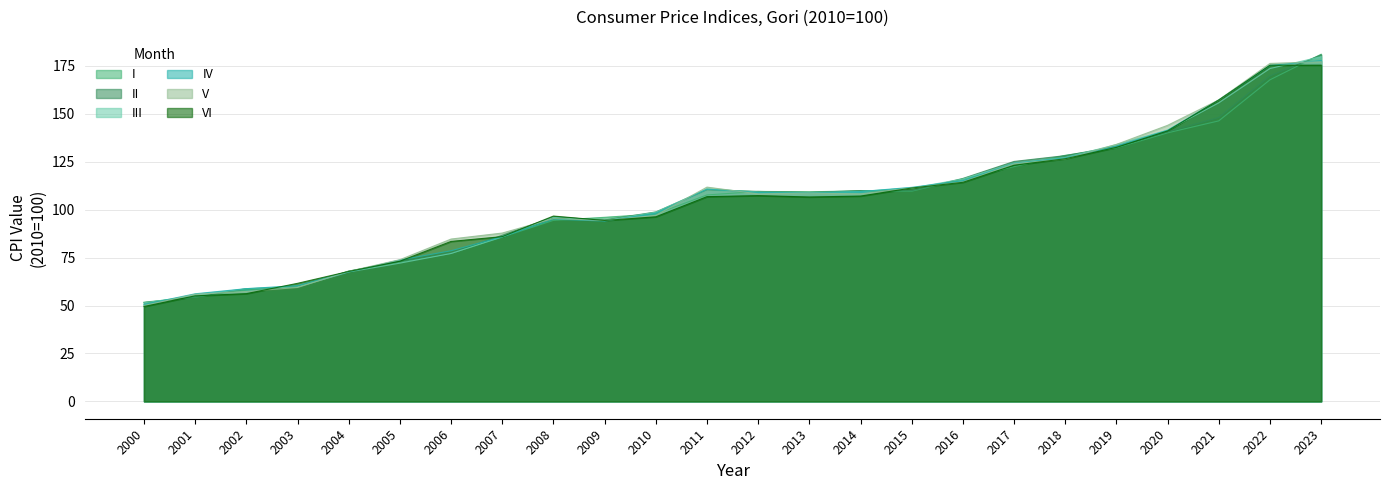

What is the lowest value of the VI series?

49.5